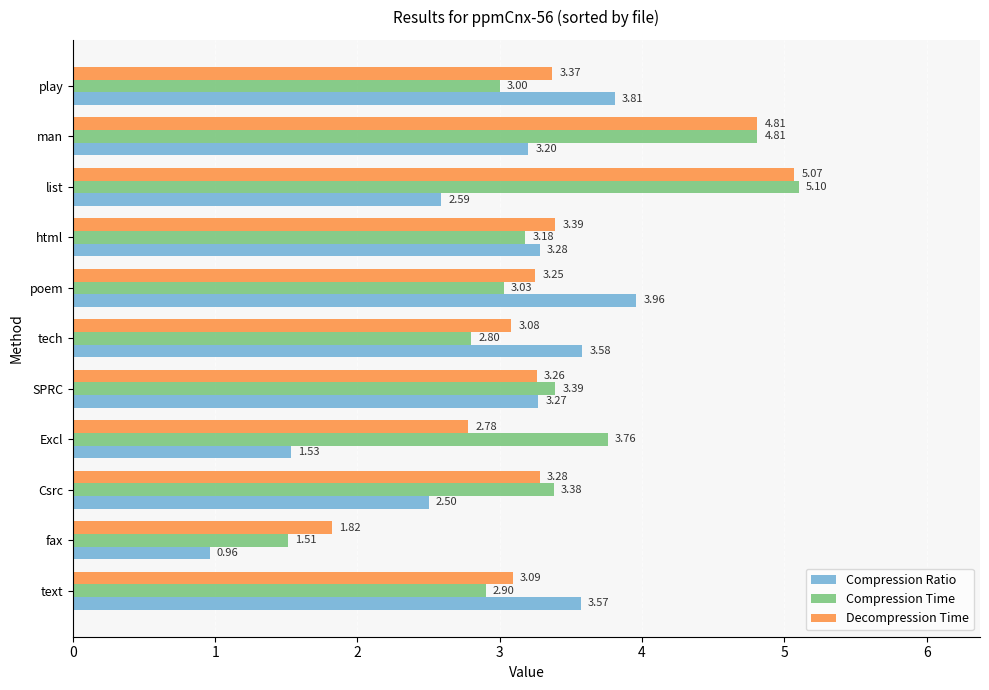

At which label is Decompression Time closest to 3?

tech